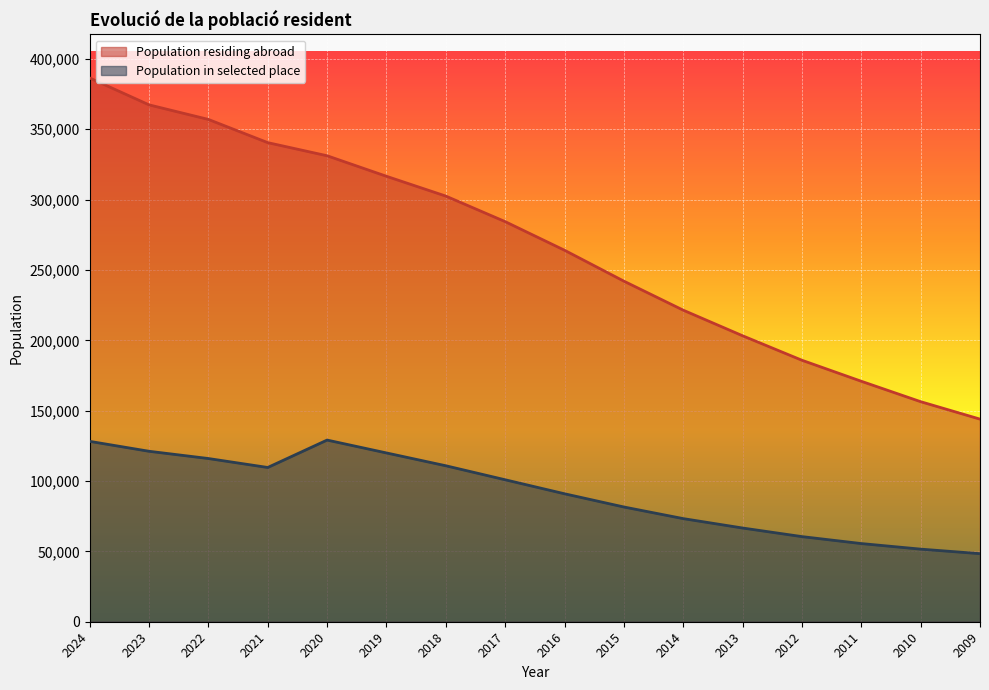

What is the difference between the maximum and second lowest values in the Population in selected place series?

77516